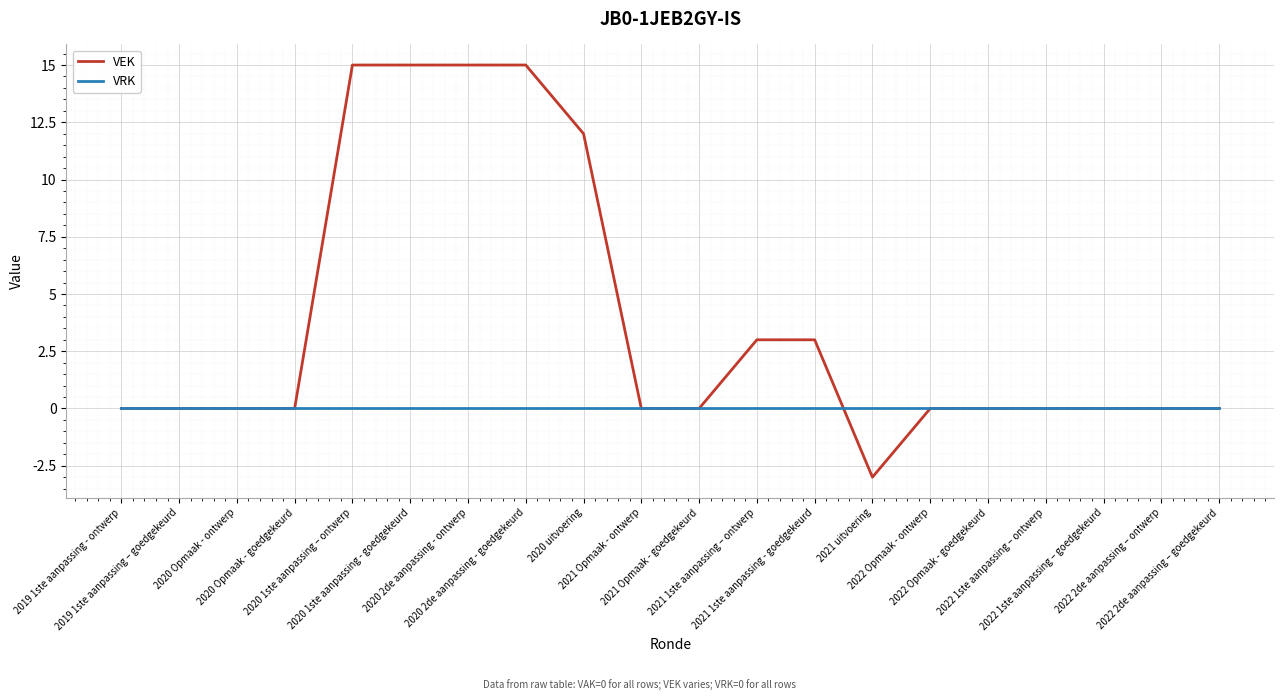

True or false: VEK has a value of 0 at 2022 2de aanpassing – goedgekeurd.

True